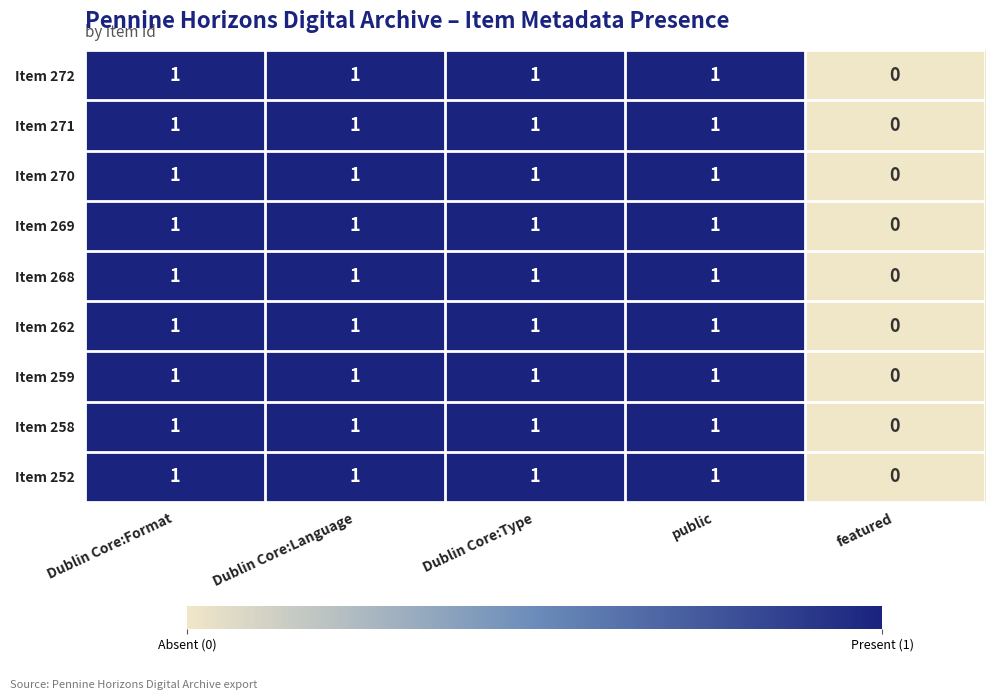

Is it true that Item 271 equals 1 at public?

True